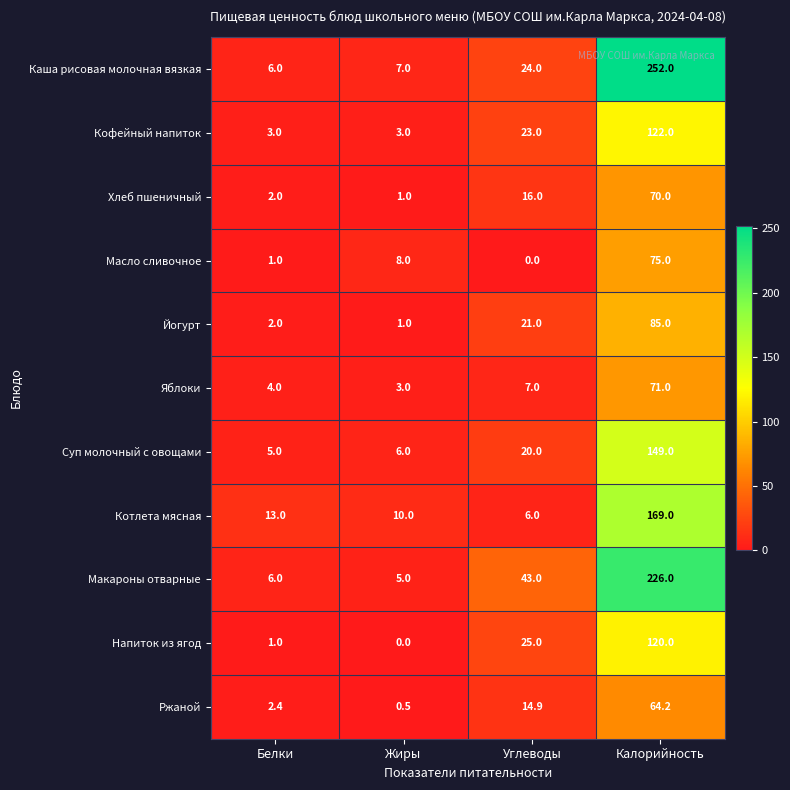

List the labels in order of Котлета мясная value, largest first.

Калорийность, Белки, Жиры, Углеводы